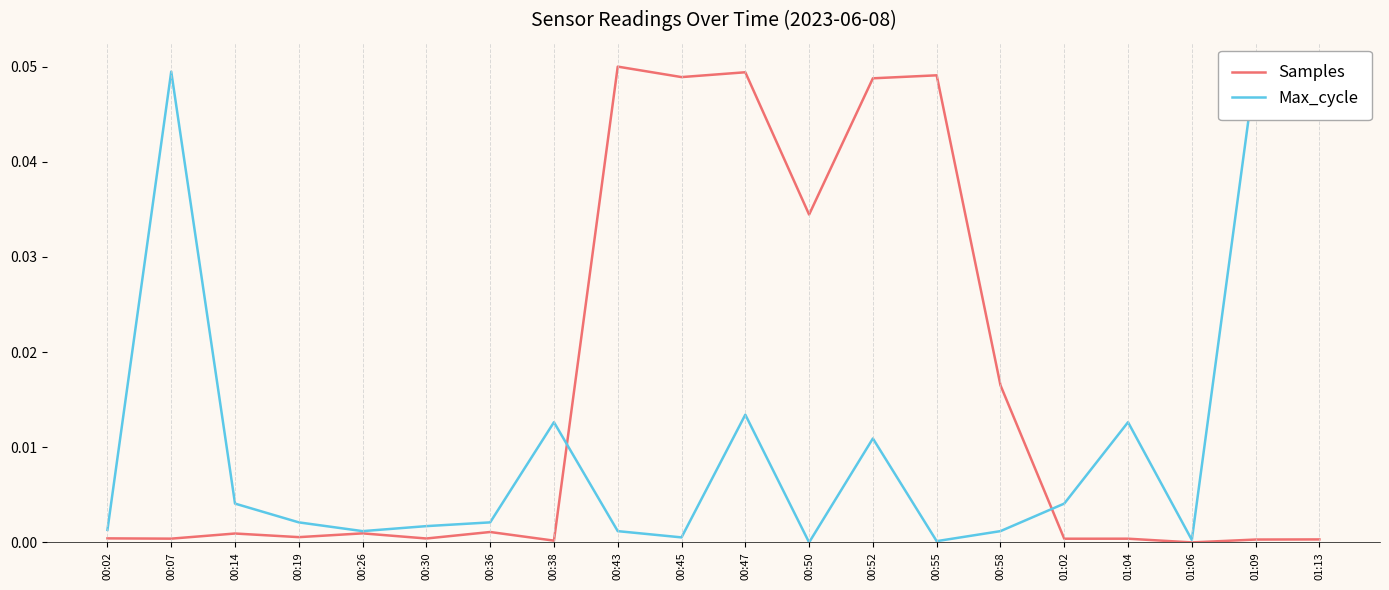

Between 00:19 and 00:55, which series saw the biggest shift?

Samples